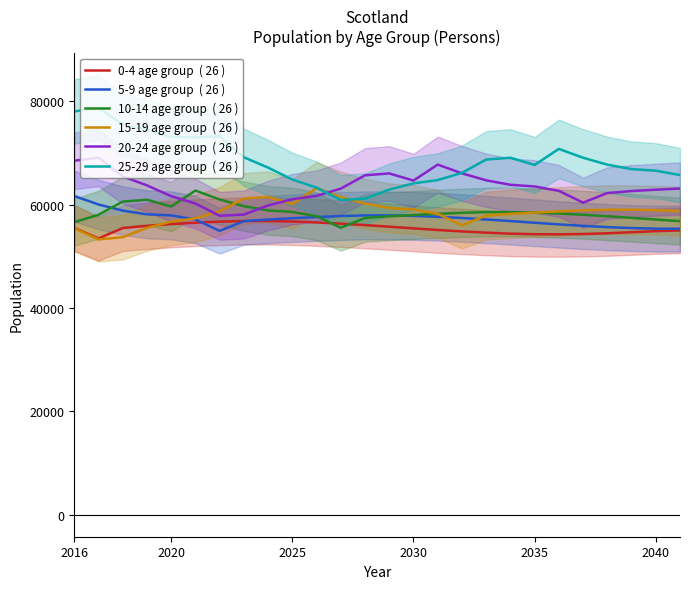

At how many categories does at least one series exceed 75003?

3